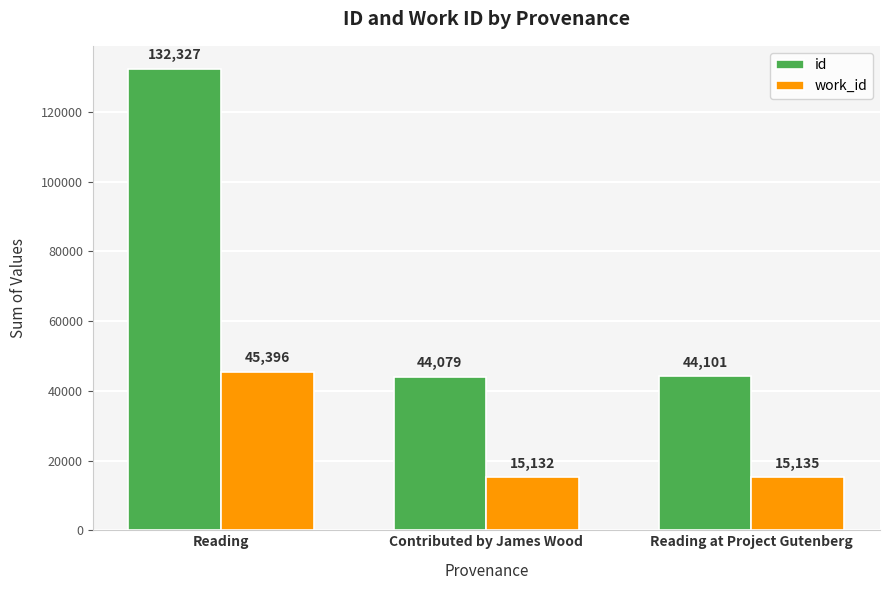

How many bars are there in total?

6